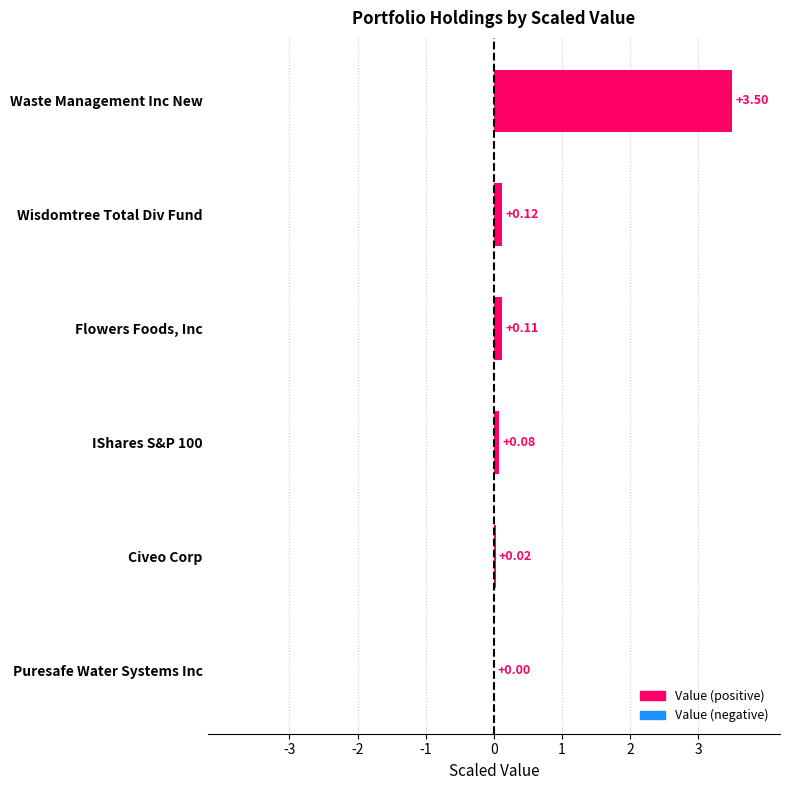

What is the sum of the values at Flowers Foods, Inc and Waste Management Inc New?

3.6